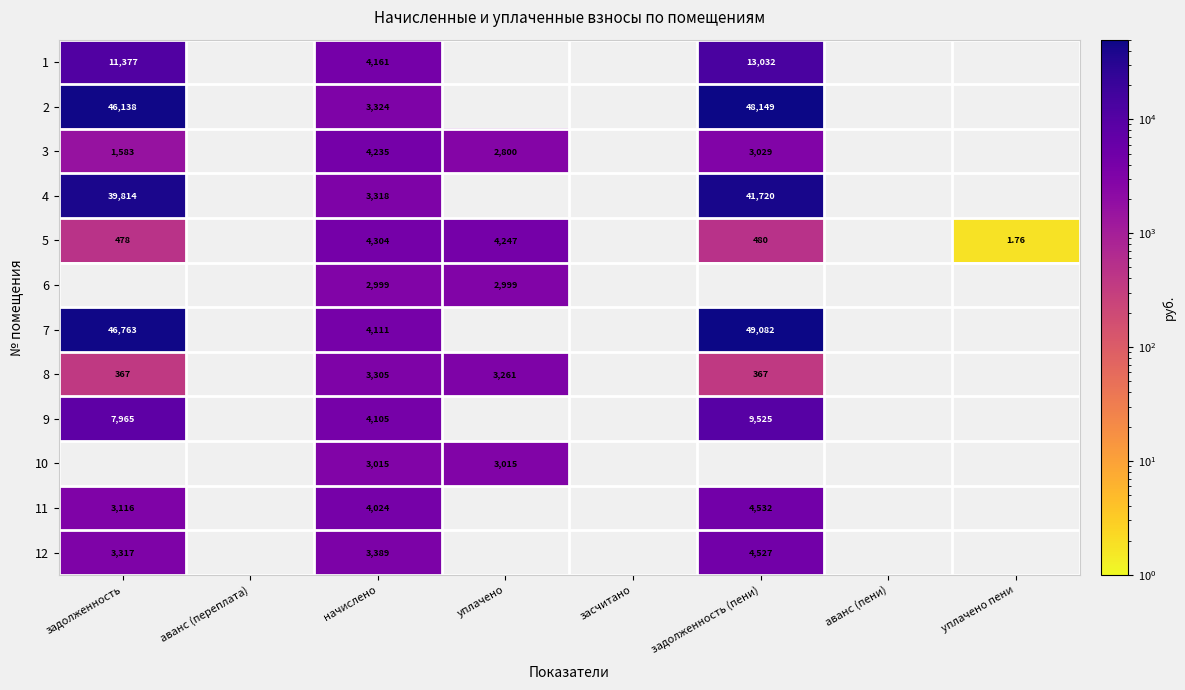

Which has a higher value, аванс (переплата) or уплачено пени?

уплачено пени